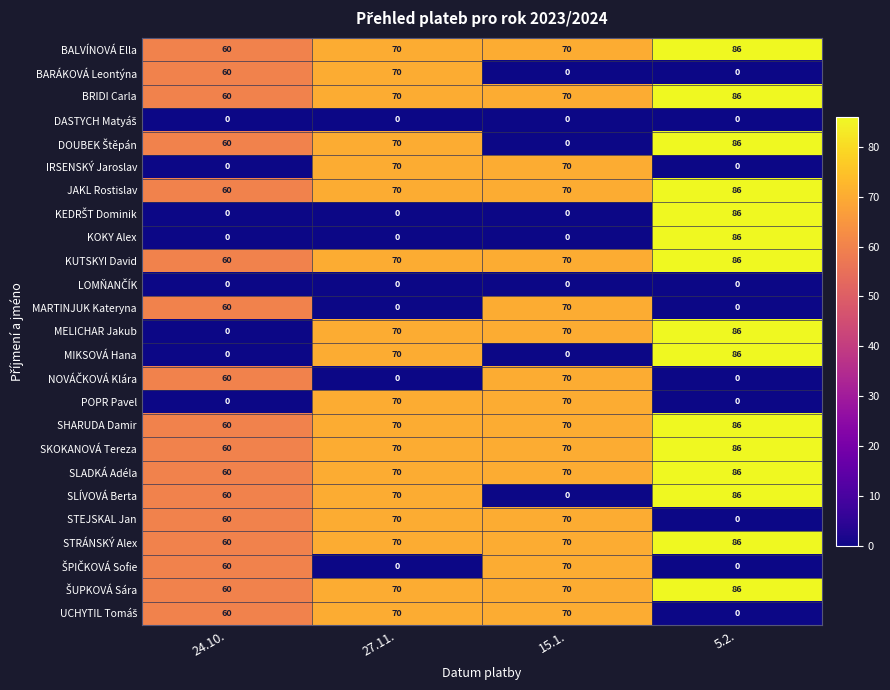

Rank the categories by SLÍVOVÁ Berta value from highest to lowest.

5.2., 27.11., 24.10., 15.1.